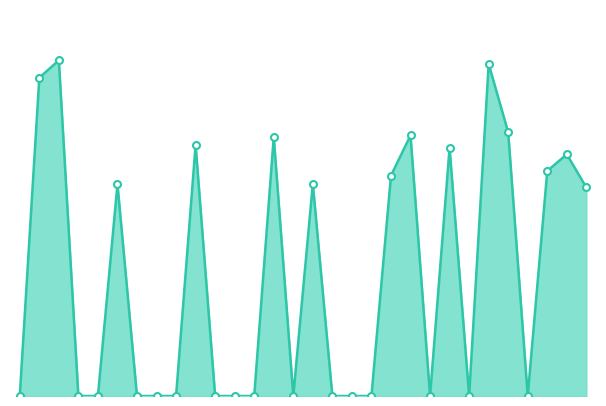

Rank the categories by value from lowest to highest.

1, 4, 5, 7, 8, 9, 11, 12, 13, 15, 17, 18, 19, 22, 24, 27, 30, 6, 16, 20, 28, 29, 23, 10, 14, 21, 26, 2, 25, 3